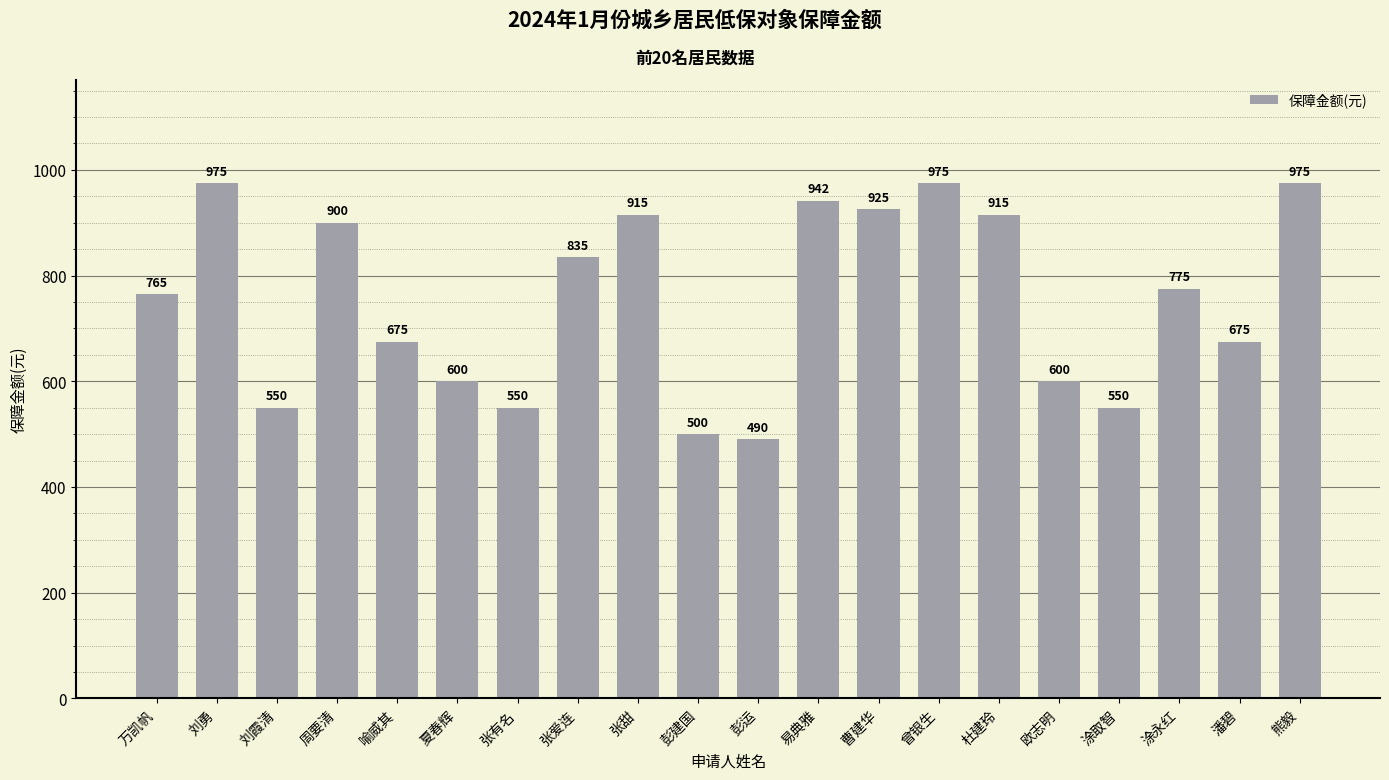

What is the average value?

754